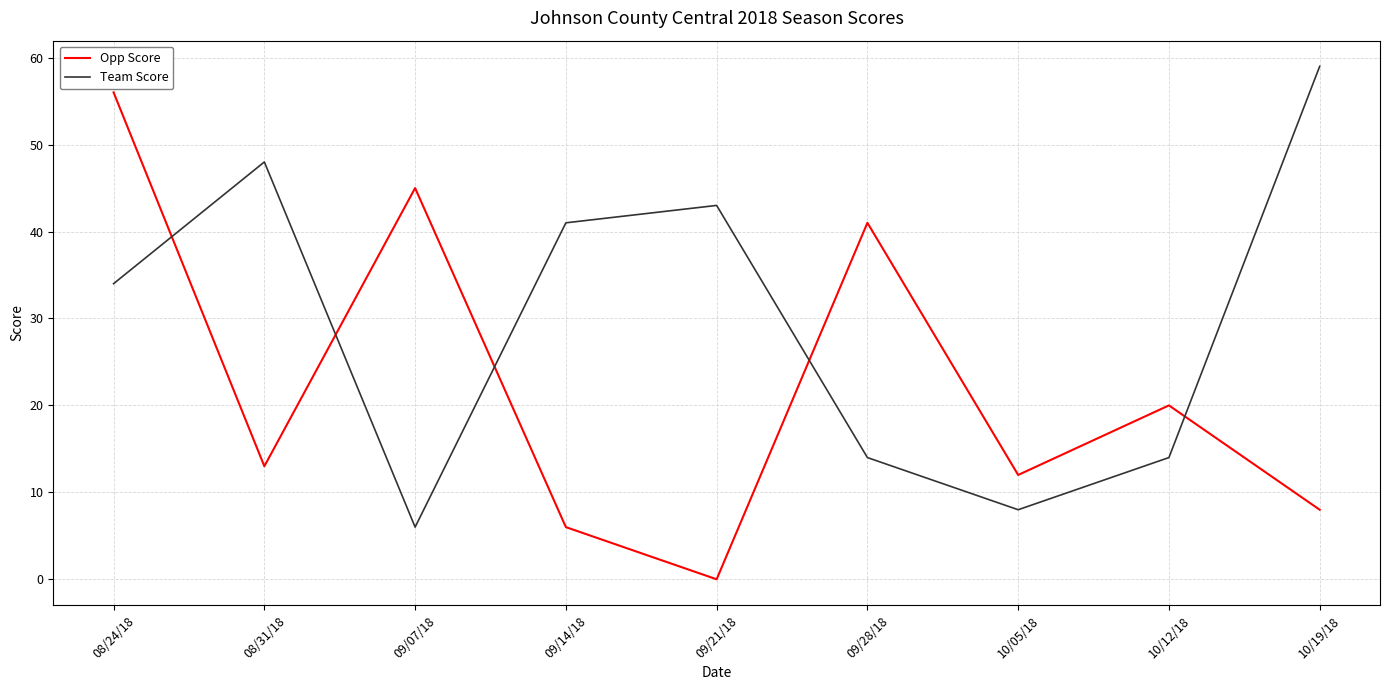

How many lines are shown in the chart?

2